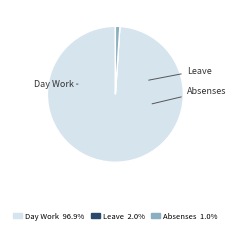

Which slice represents more than half of the pie?

Day Work